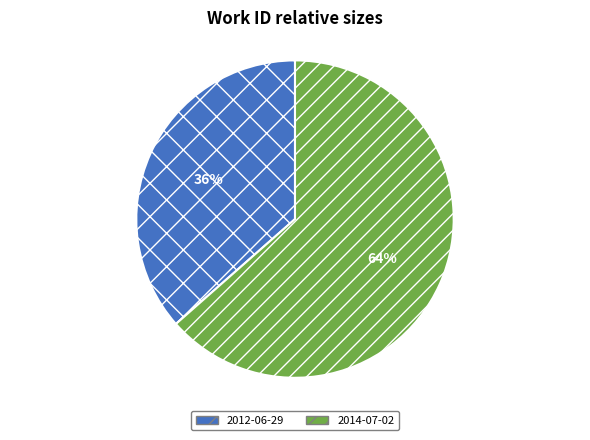

Is 2014-07-02 the majority of the pie?

Yes